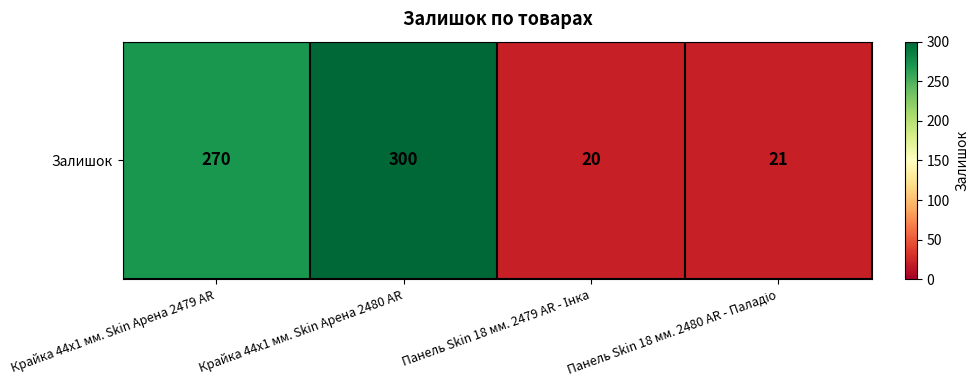

Rank the categories by value from highest to lowest.

Крайка 44x1 мм. Skin Арена 2480 AR, Крайка 44x1 мм. Skin Арена 2479 AR, Панель Skin 18 мм. 2480 AR - Паладіо, Панель Skin 18 мм. 2479 AR - Інка